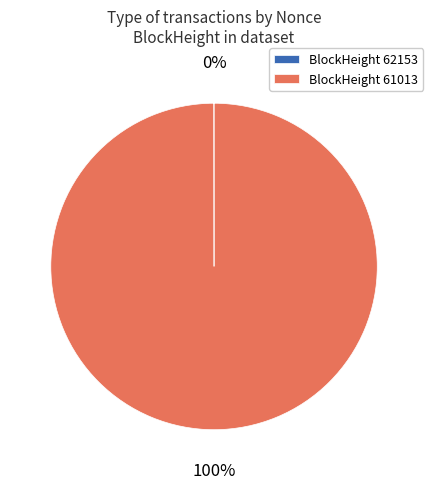

To the nearest percent, what is the average slice percentage?

50%